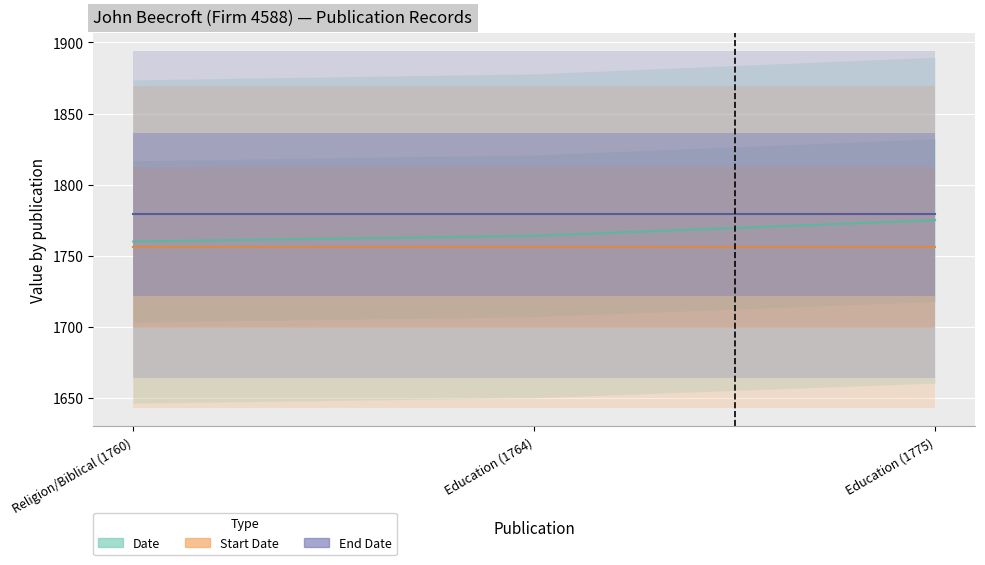

Reading right to left, what are all the values shown in this chart?

Date: 1775	1764	1760
Start Date: 1756	1756	1756
End Date: 1779	1779	1779